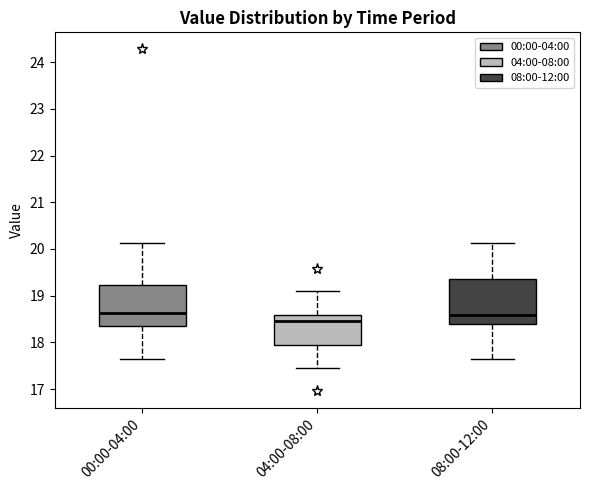

Reading left to right, read every box against the y-axis: the position of its median line, the range the box covers, and the ends of its whiskers. The values are not printed on the chart, so give them approximately, as read against the axis.

00:00-04:00: median 18.6, box 18.4 to 19.2, whiskers 17.7 to 20.1
04:00-08:00: median 18.5, box 18.0 to 18.6, whiskers 17.5 to 19.1
08:00-12:00: median 18.6, box 18.4 to 19.3, whiskers 17.7 to 20.1